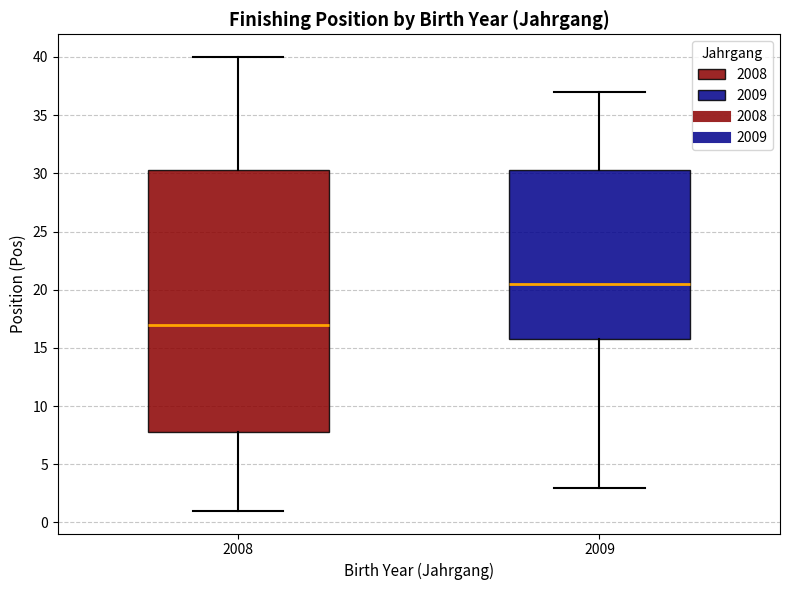

Reading left to right, transcribe this box plot: for each box, give where its median line is, the range the box spans, and where its two whiskers end, as read against the y-axis. The values are not printed on the chart, so give them approximately, as read against the axis.

2008: median 17.0, box 8.0 to 30.5, whiskers 1.0 to 40.0
2009: median 20.5, box 16.0 to 30.5, whiskers 3.0 to 37.0